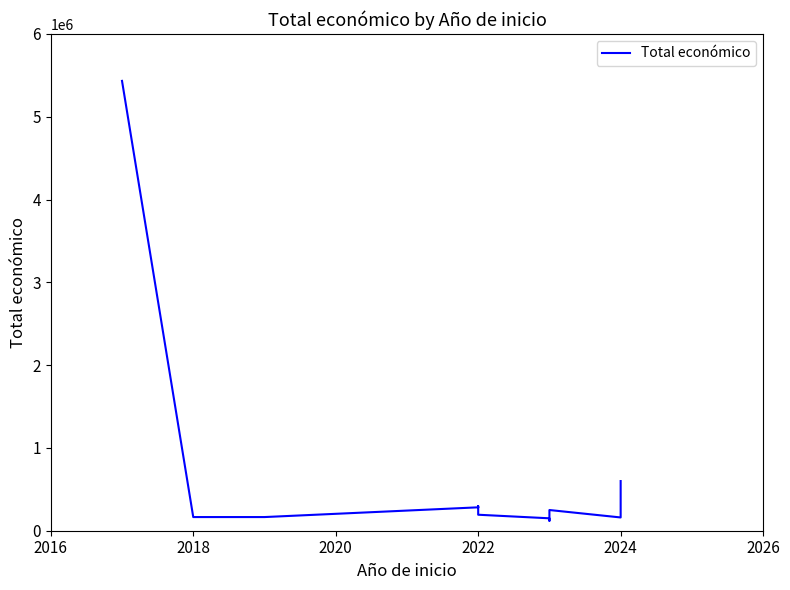

True or false: there are more than 1 points higher than both neighbors.

True